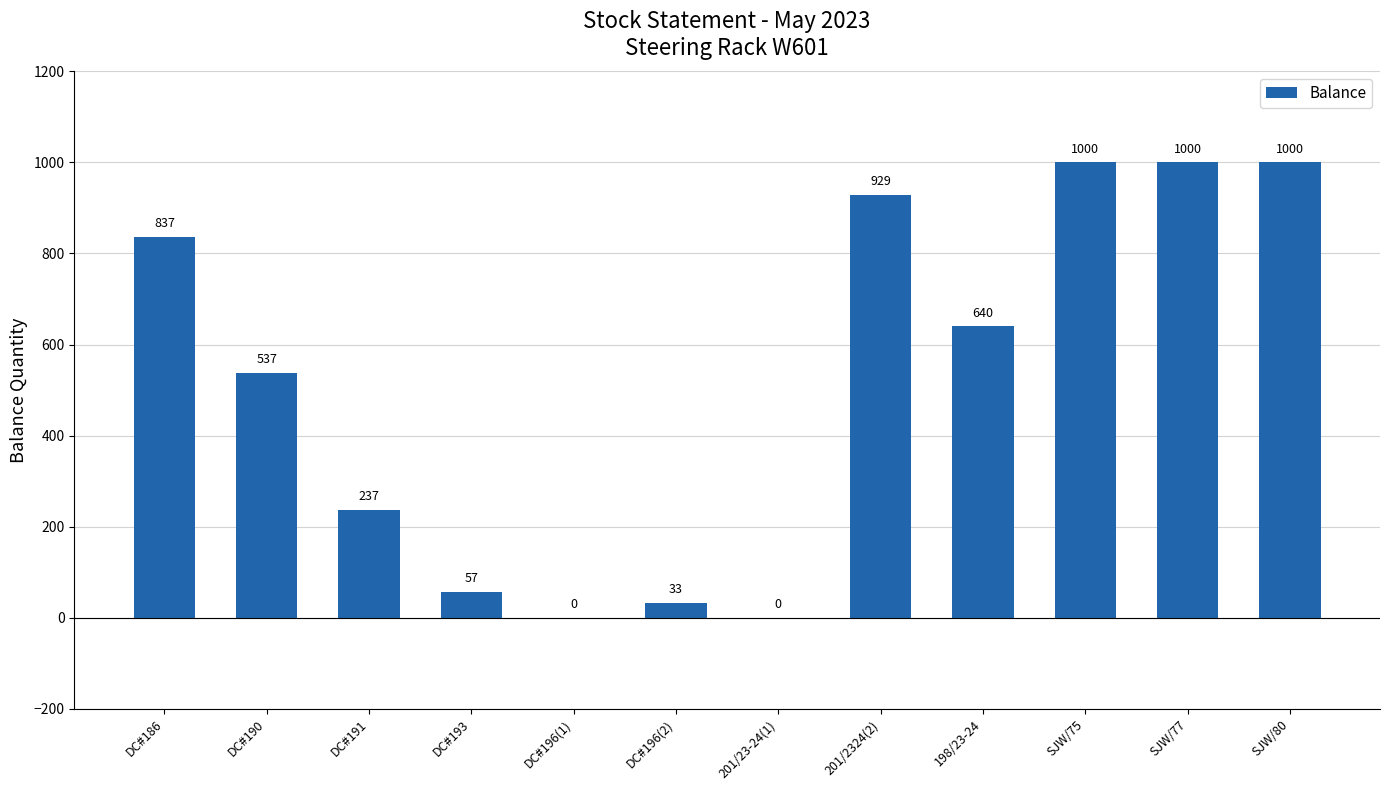

Are the bars horizontal?

No